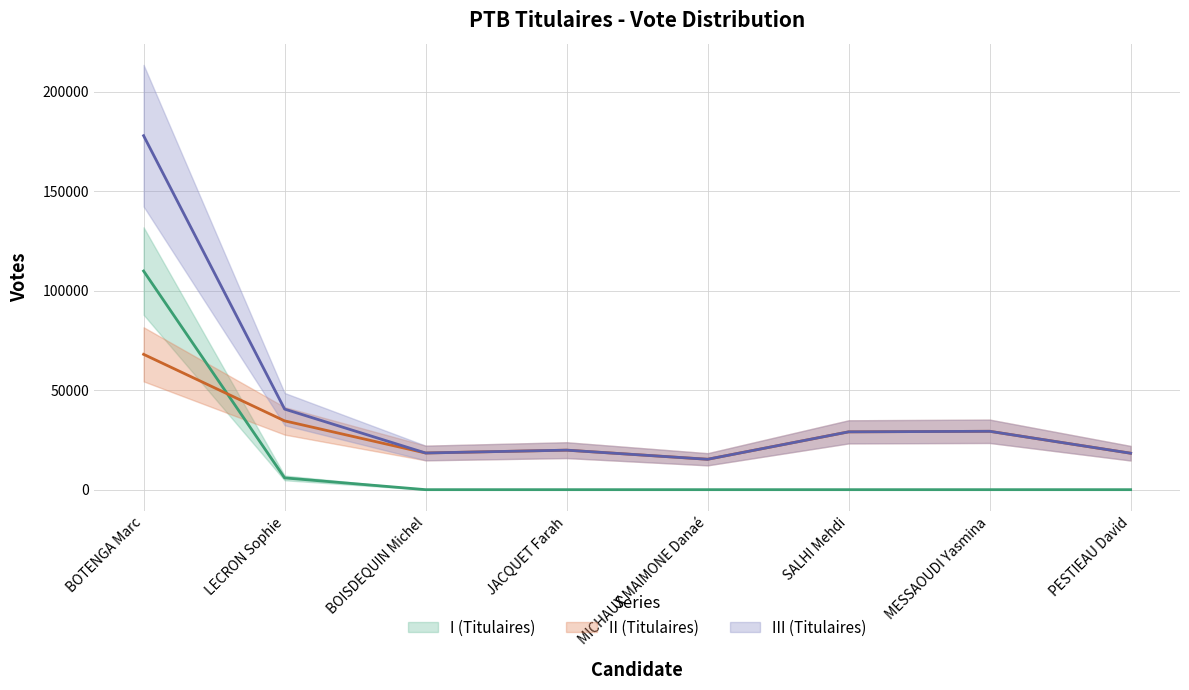

What is the difference between the maximum and minimum values in the III (Titulaires) series?

162663